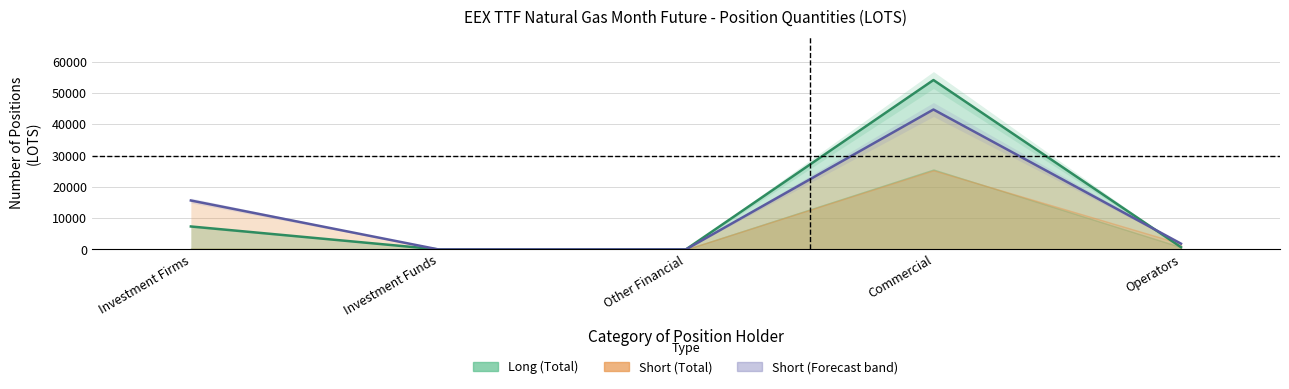

Is the value of Long – Total line at Investment Firms greater than the value of Short – Total line at Investment Funds?

Yes